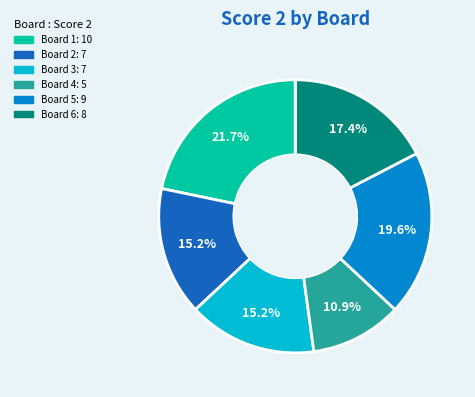

Is there any slice that represents more than half of the pie?

No